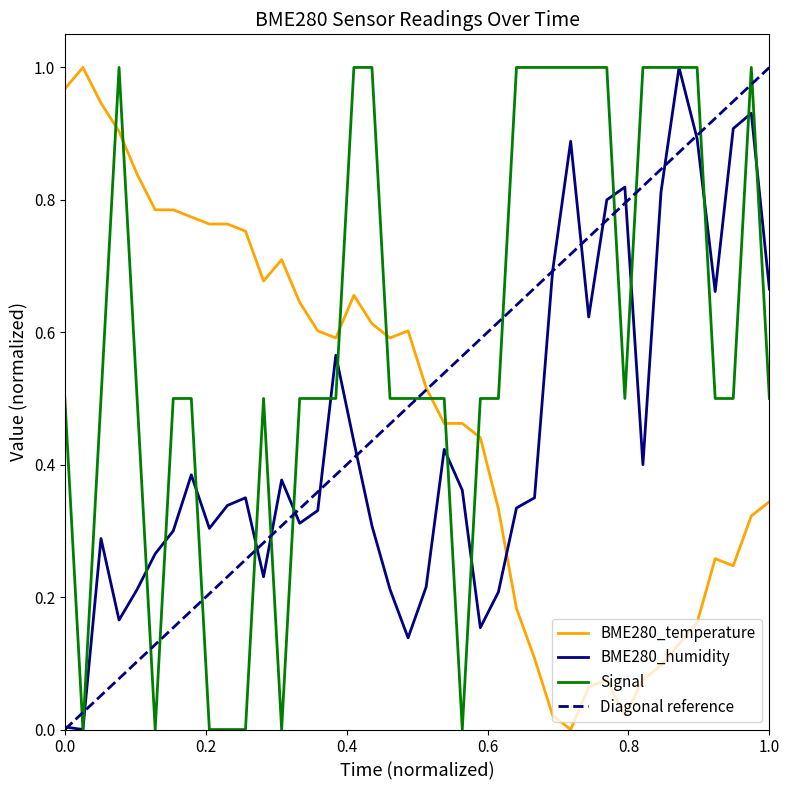

In BME280_temperature, how many points are lower than both neighbors (excluding endpoints)?

6